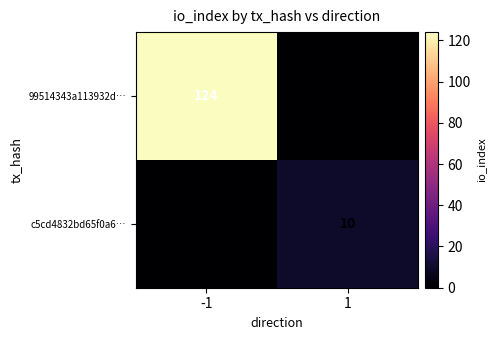

Rank the series by their average value, from highest to lowest.

99514343a113932d…, c5cd4832bd65f0a6…